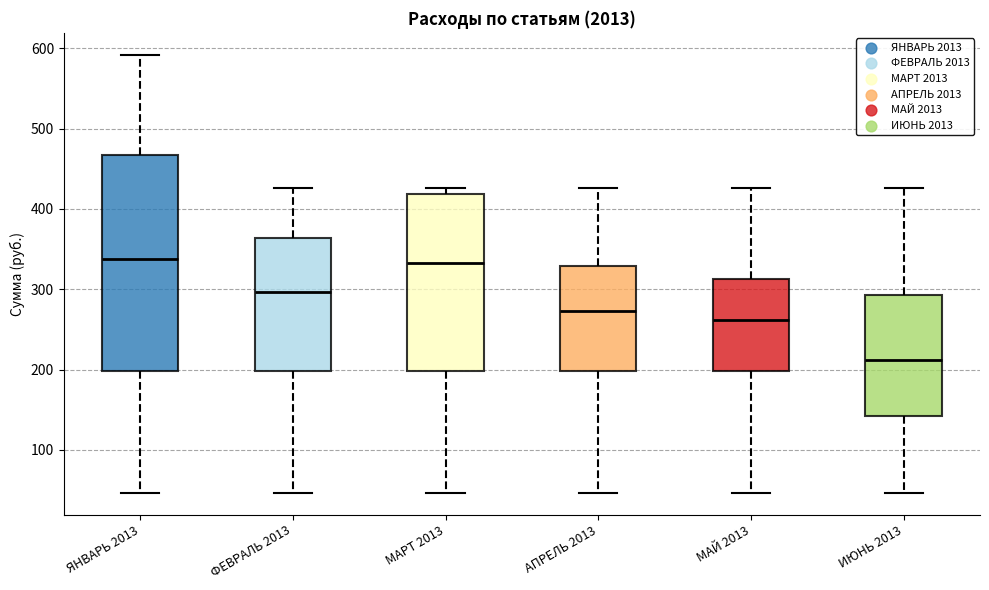

Comparing the boxes themselves (not the whiskers), which one is the tallest?

ЯНВАРЬ 2013